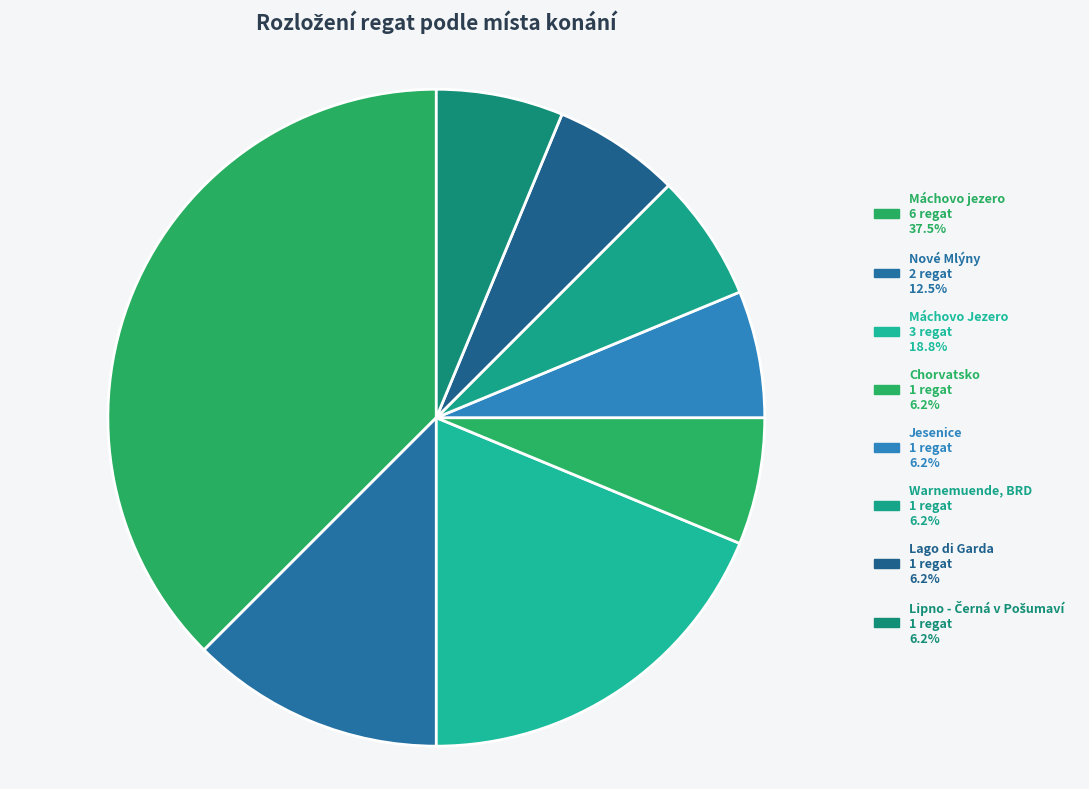

What is the ratio of the value at Jesenice to the value at Nové Mlýny?

0.5